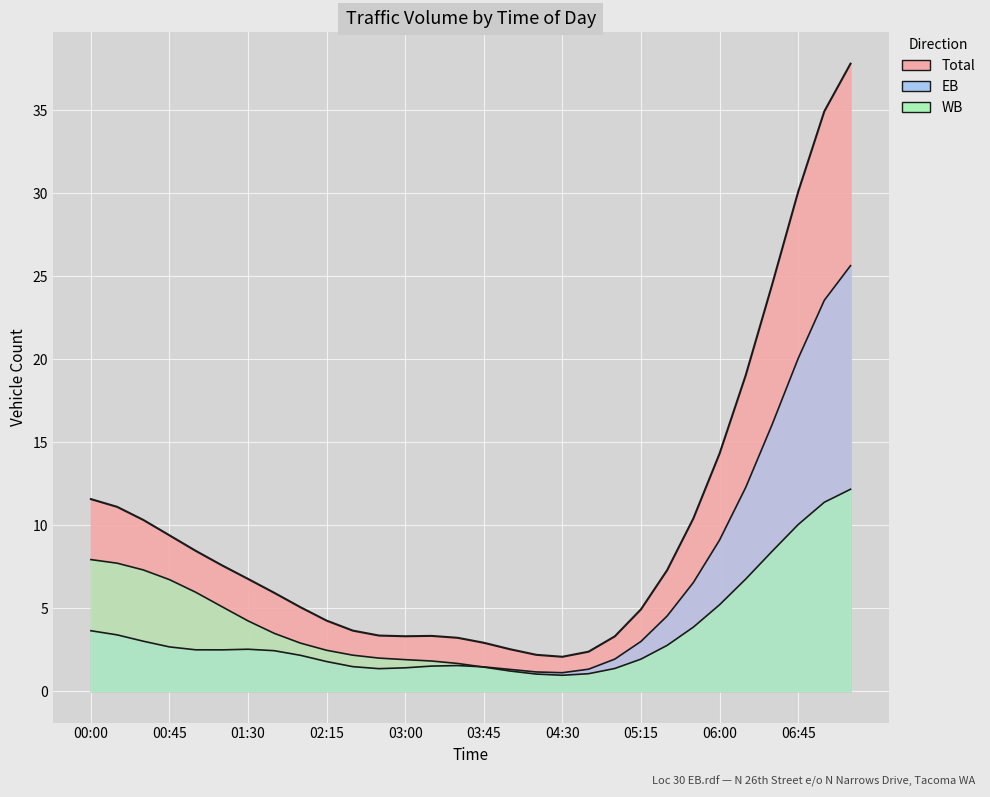

Which has a higher value, 06:15 or 01:45?

06:15